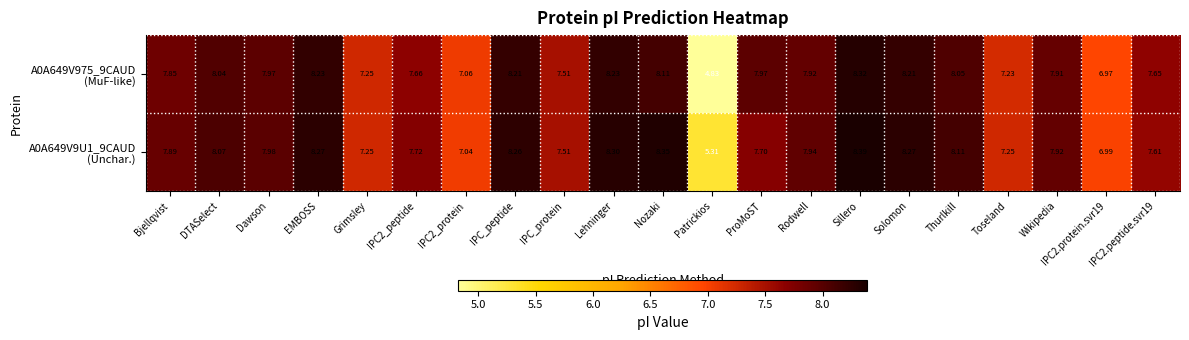

Which category has the lowest value across all series?

Patrickios